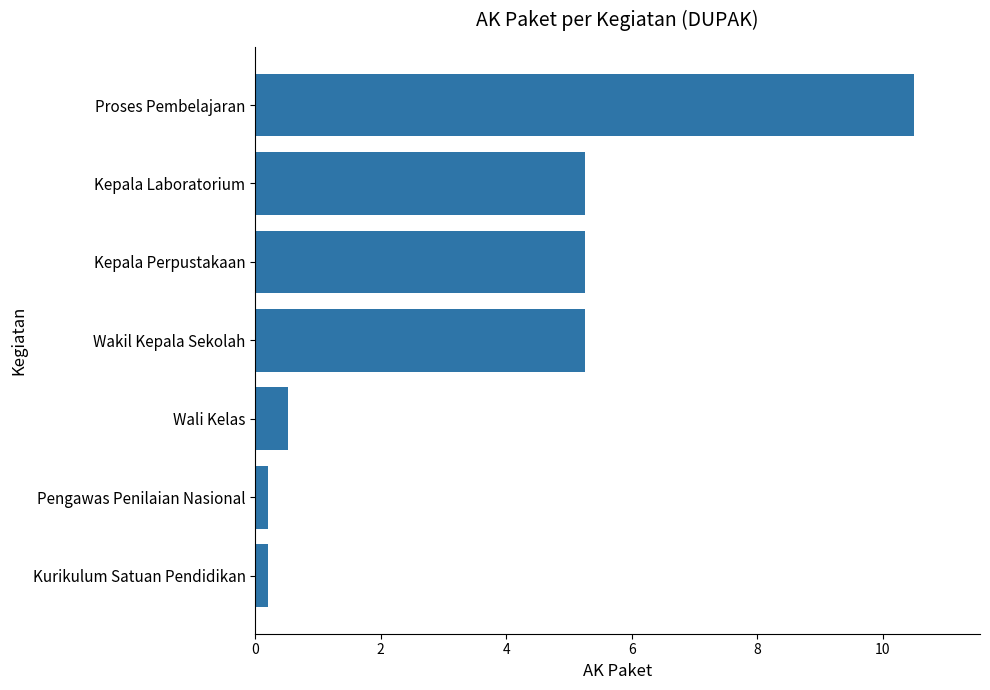

What is the change in value from Wali Kelas to Kepala Perpustakaan?

+4.7